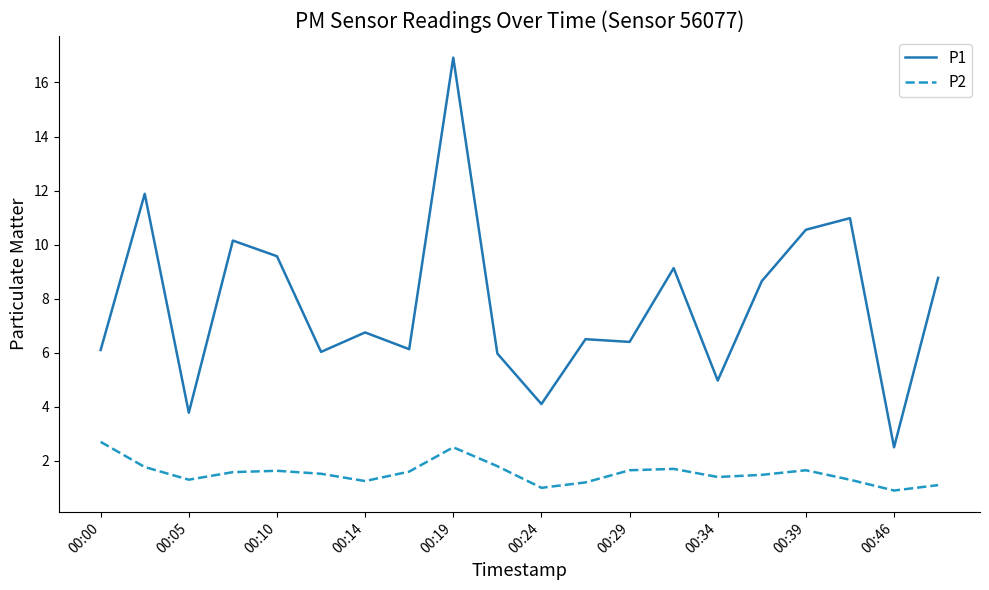

What is the smallest value displayed?

0.9